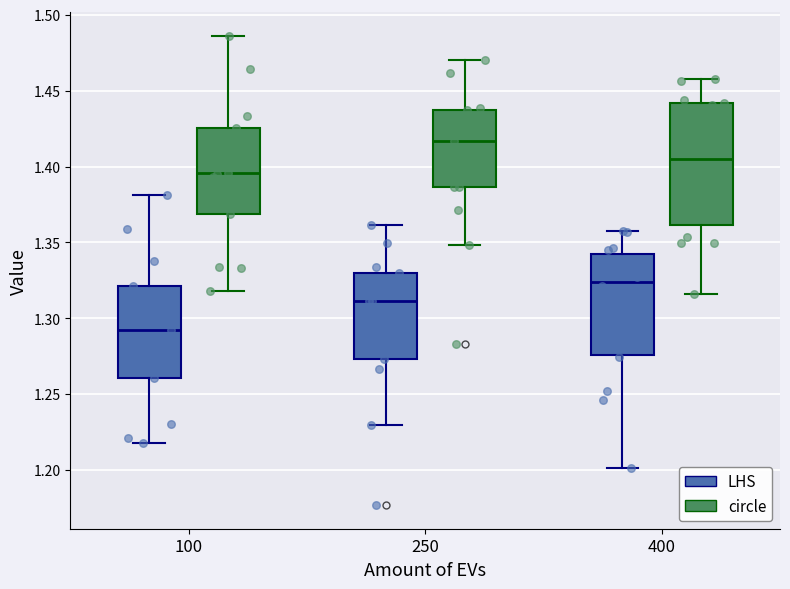

Which box is the tallest, from its lower edge to its upper edge?

400 (circle)